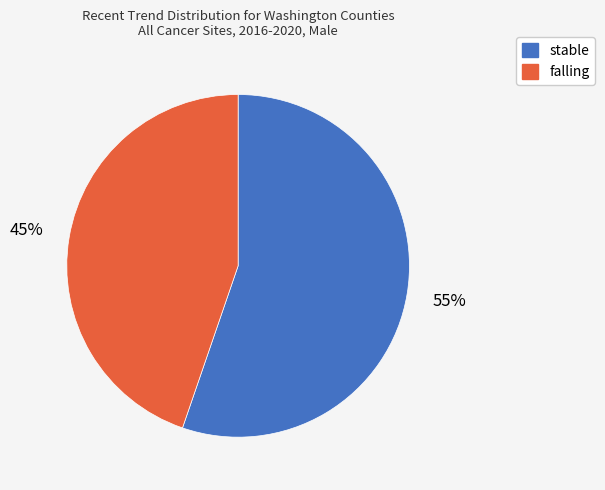

Do falling and stable together represent more than half of the pie?

Yes